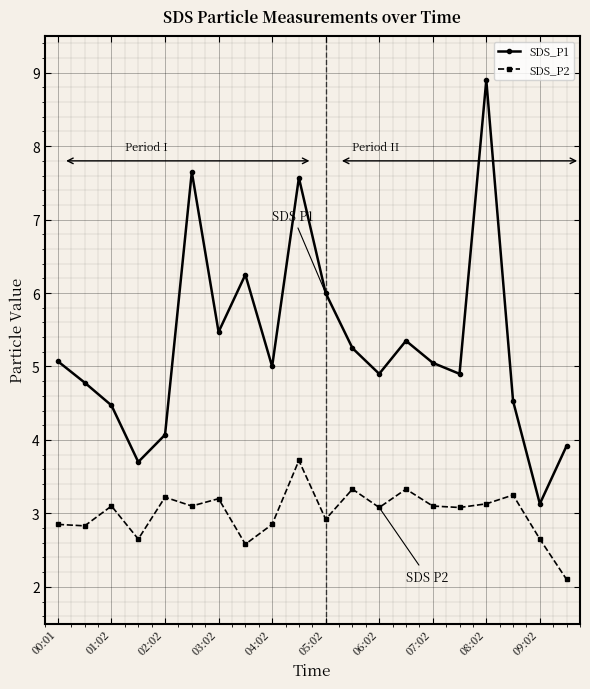

What is the minimum value shown in the chart?

2.1